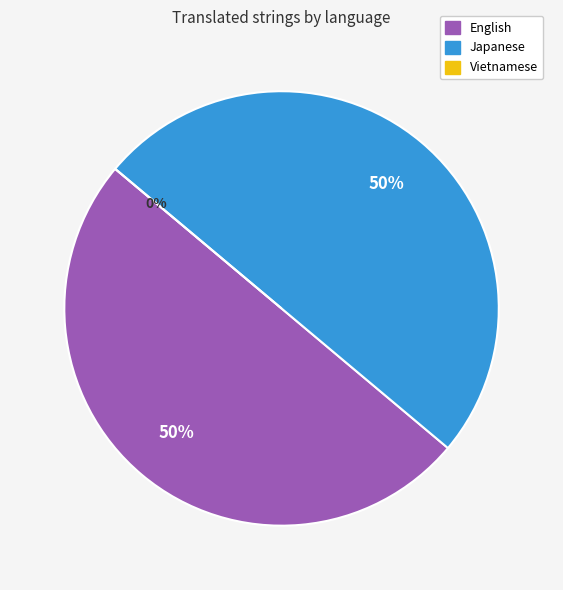

True or false: Japanese accounts for 59% of the total.

False